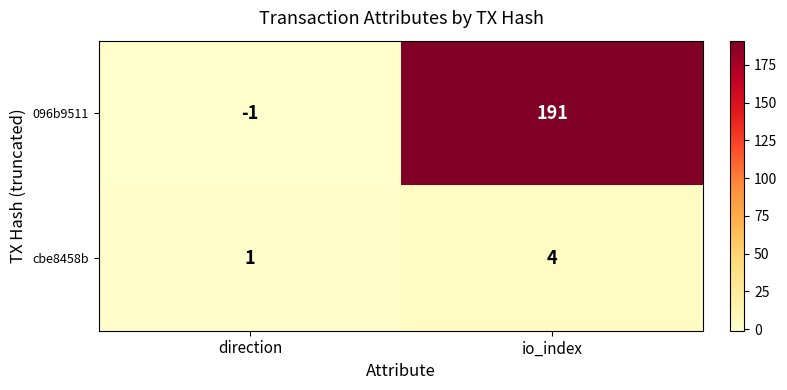

What is the average value of the 096b9511 series?

95